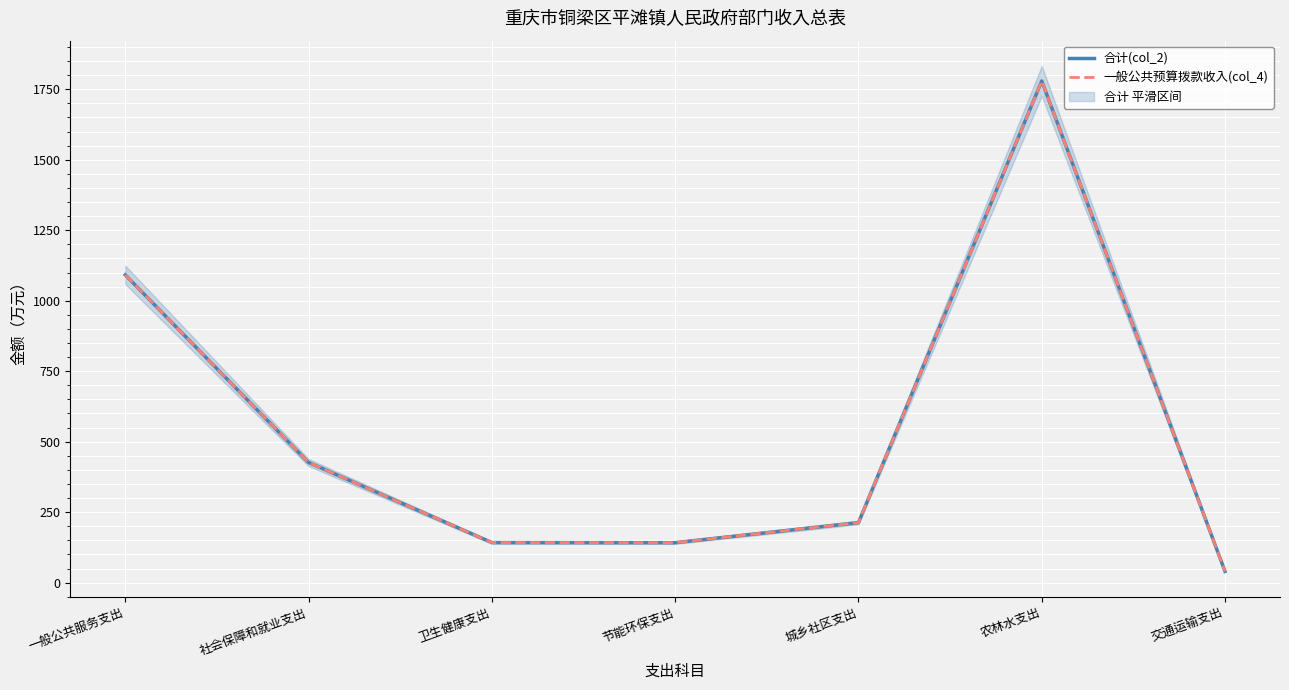

Is this an area chart (filled region under the line)?

No